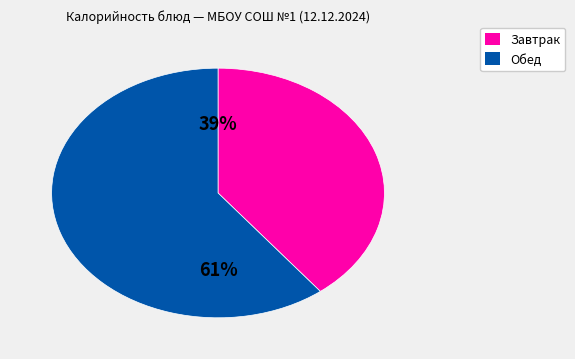

Does any single category account for the majority?

Yes